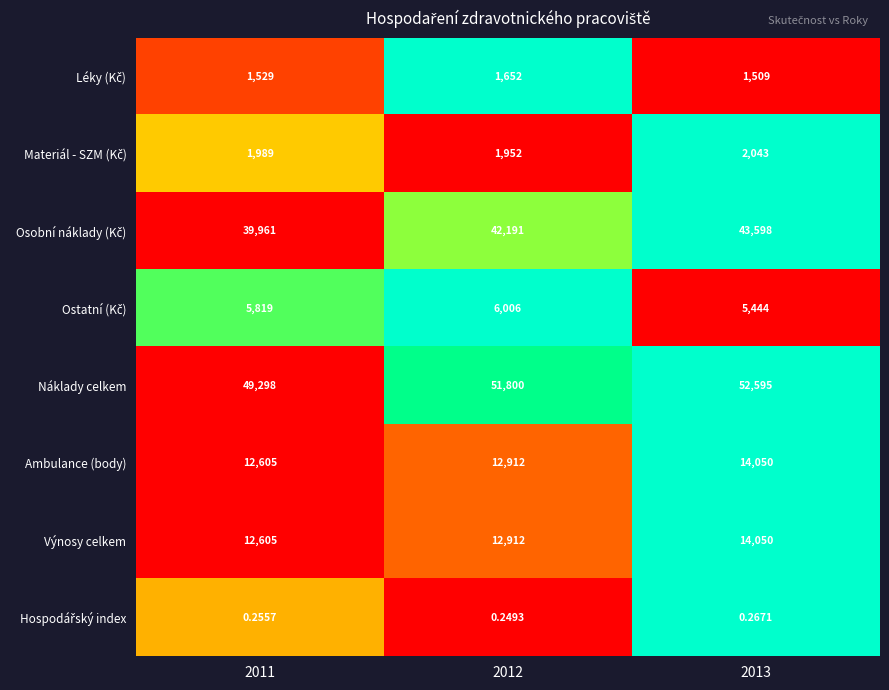

Which series changed the most between 2011 and 2012?

Náklady celkem